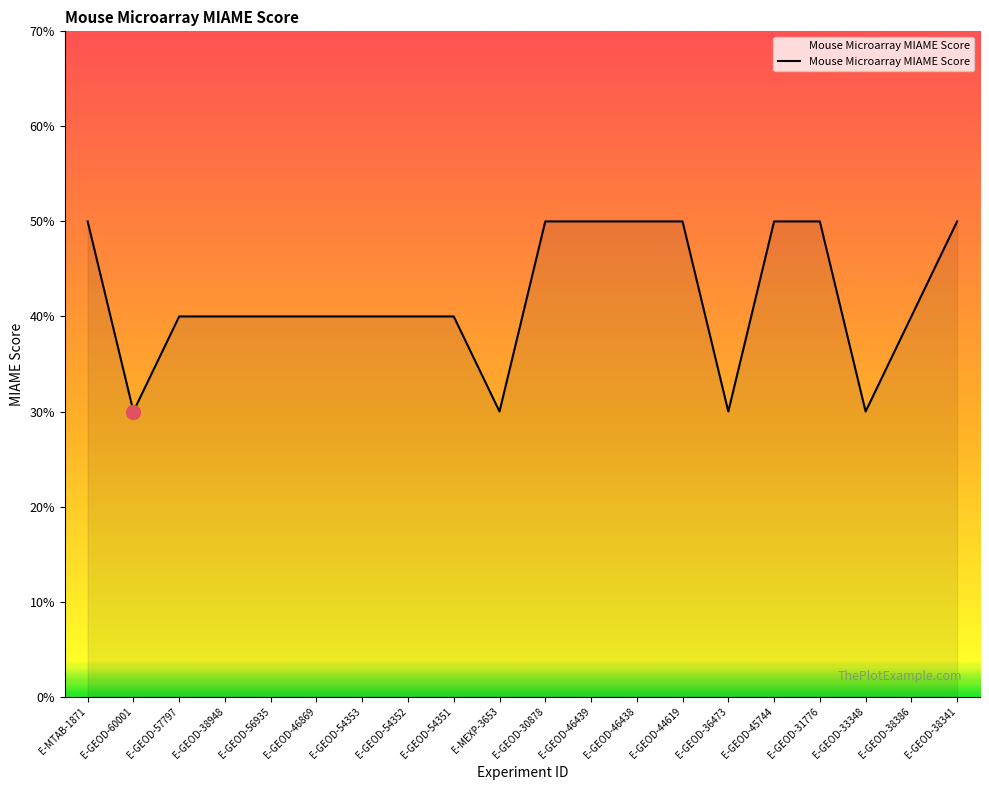

List the labels in order of value, largest first.

E-MTAB-1871, E-GEOD-30878, E-GEOD-46439, E-GEOD-46438, E-GEOD-44619, E-GEOD-45744, E-GEOD-31776, E-GEOD-38341, E-GEOD-57797, E-GEOD-38948, E-GEOD-56935, E-GEOD-46869, E-GEOD-54353, E-GEOD-54352, E-GEOD-54351, E-GEOD-38386, E-GEOD-60001, E-MEXP-3653, E-GEOD-36473, E-GEOD-33348